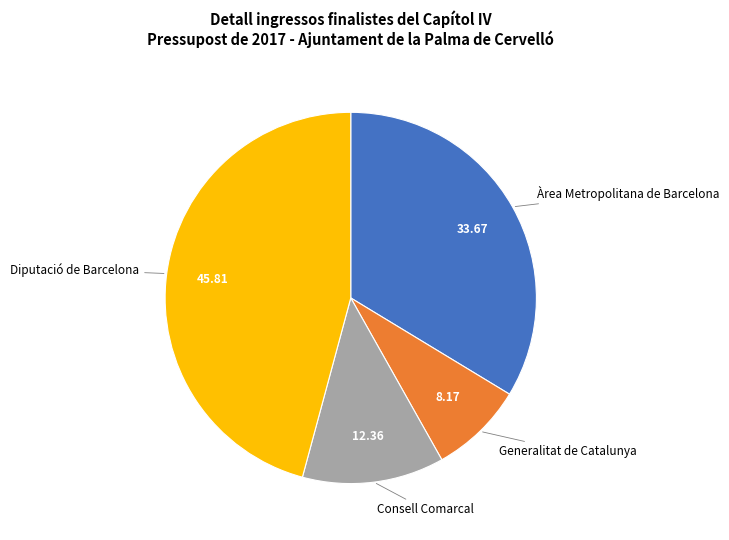

What is the largest slice in the pie chart?

Diputació de Barcelona